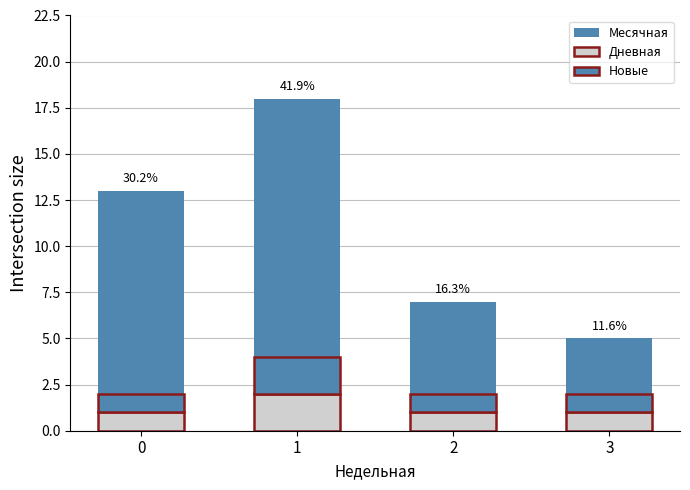

Which label corresponds to the largest value in the chart?

1